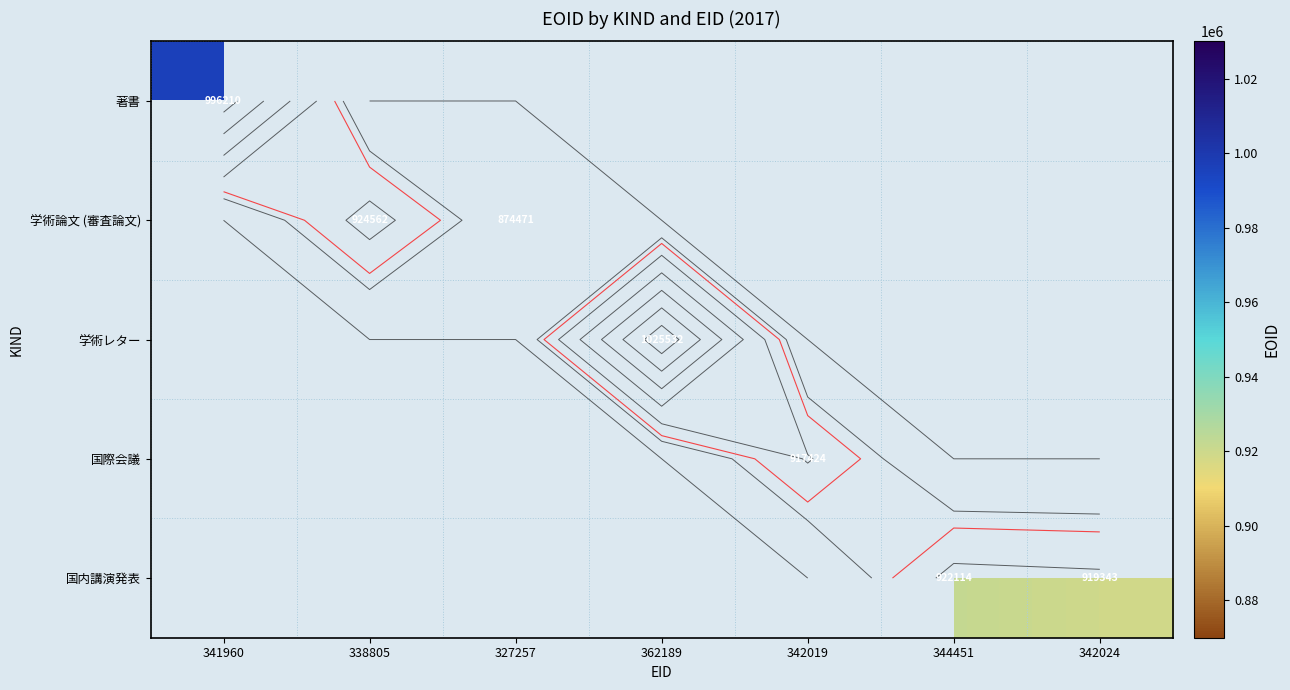

What is the greatest value displayed?

1025532.0